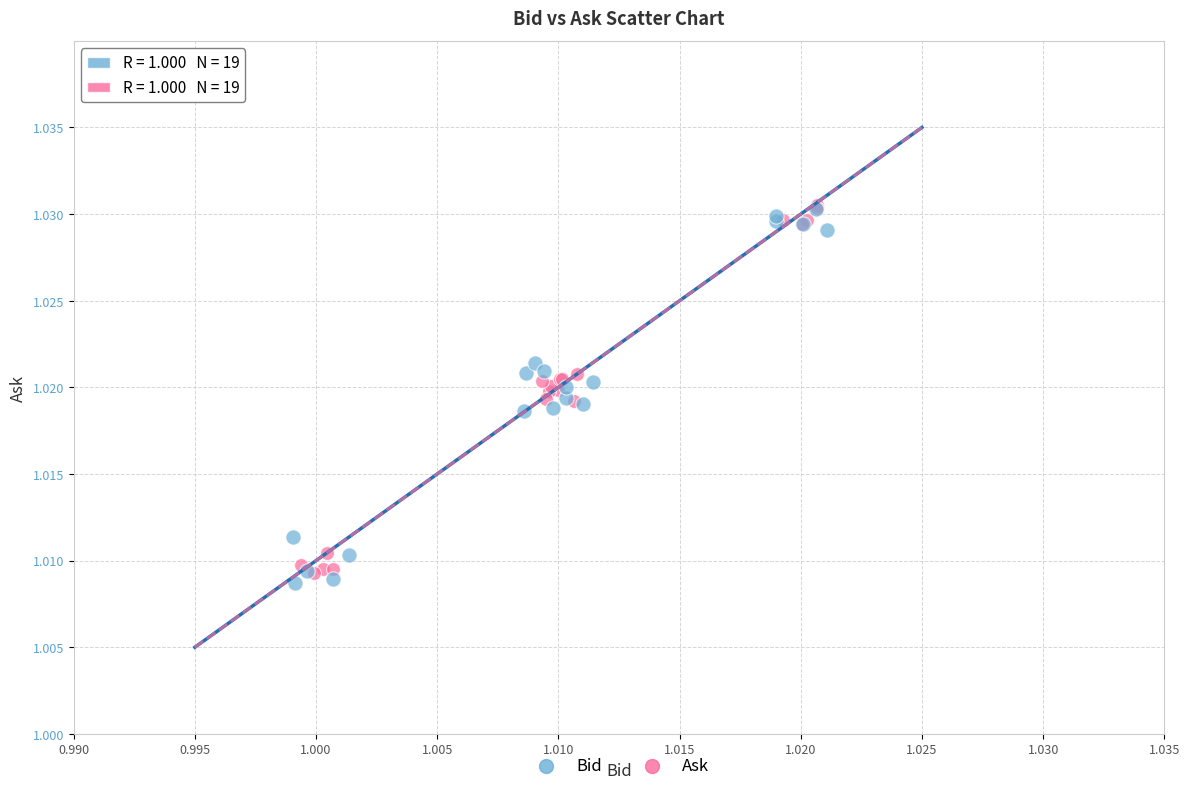

What are all the series names shown in the legend?

Bid, Ask